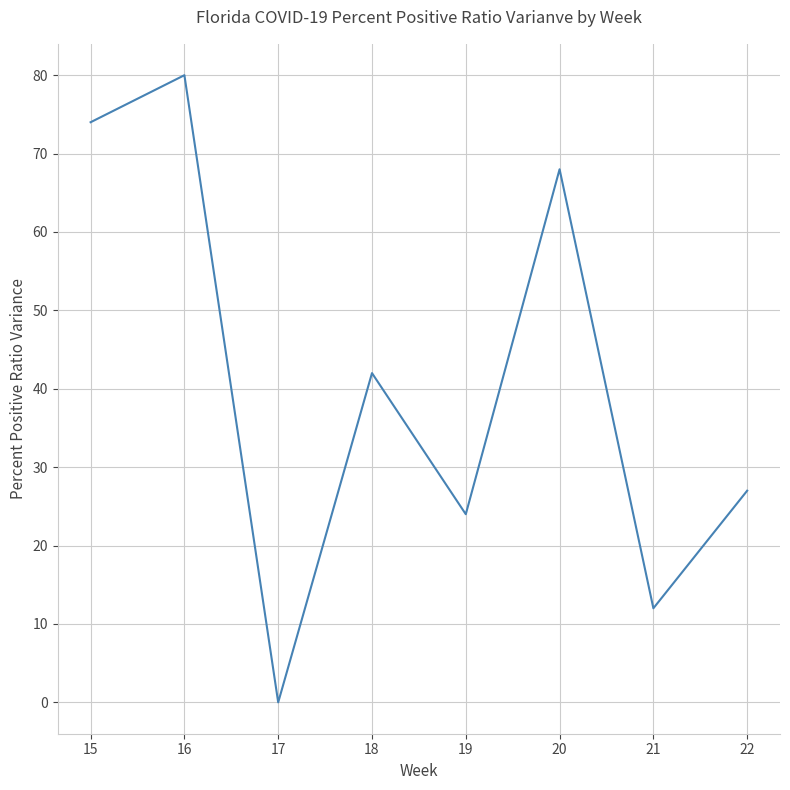

Which label corresponds to the largest value in the chart?

16